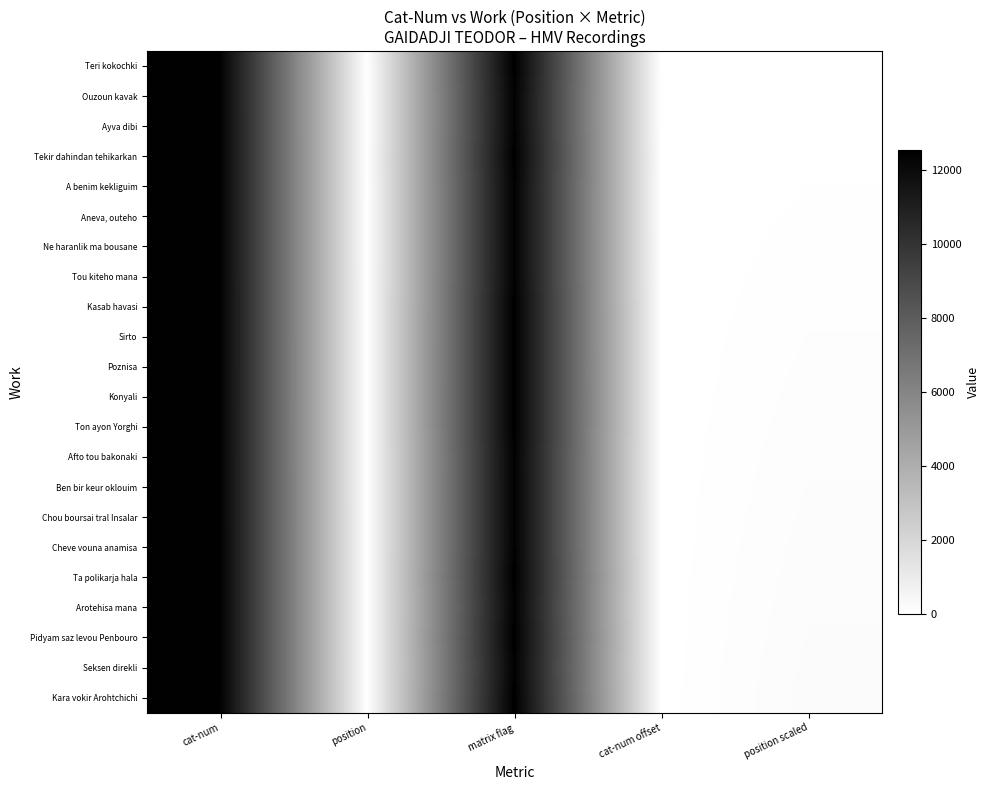

At which category is the sum across all series the highest?

matrix flag